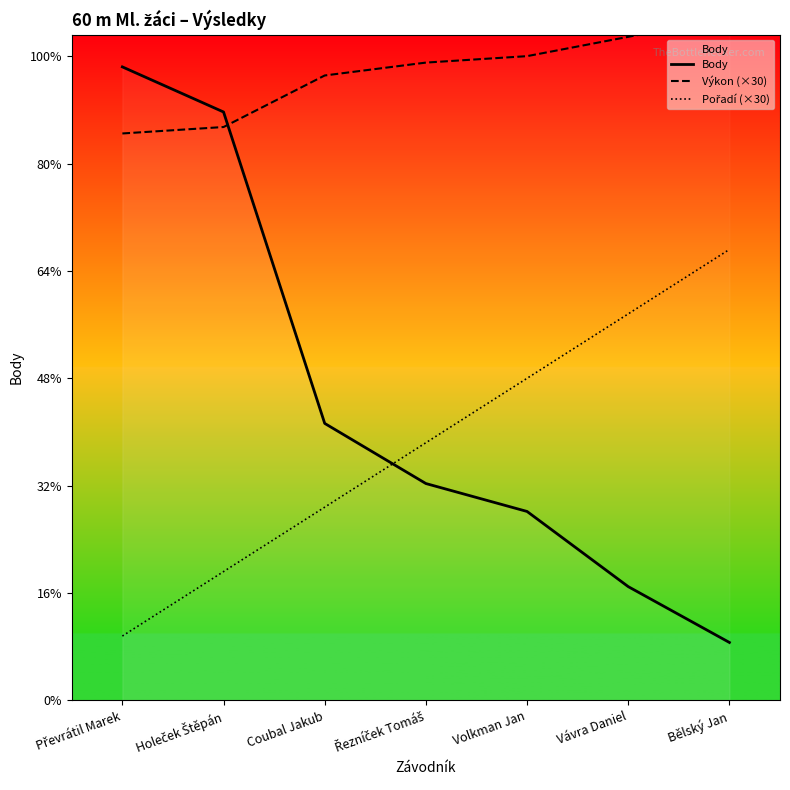

Which series changed the most between Holeček Štěpán and Volkman Jan?

Body